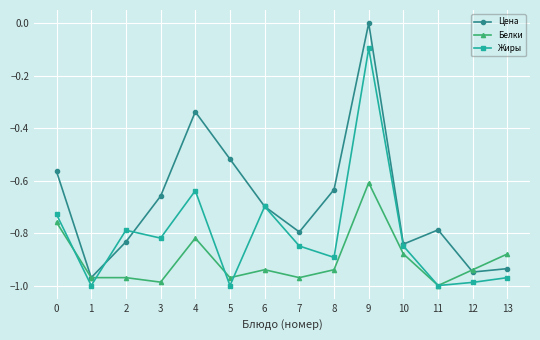

At which category does Жиры reach its first local valley?

1